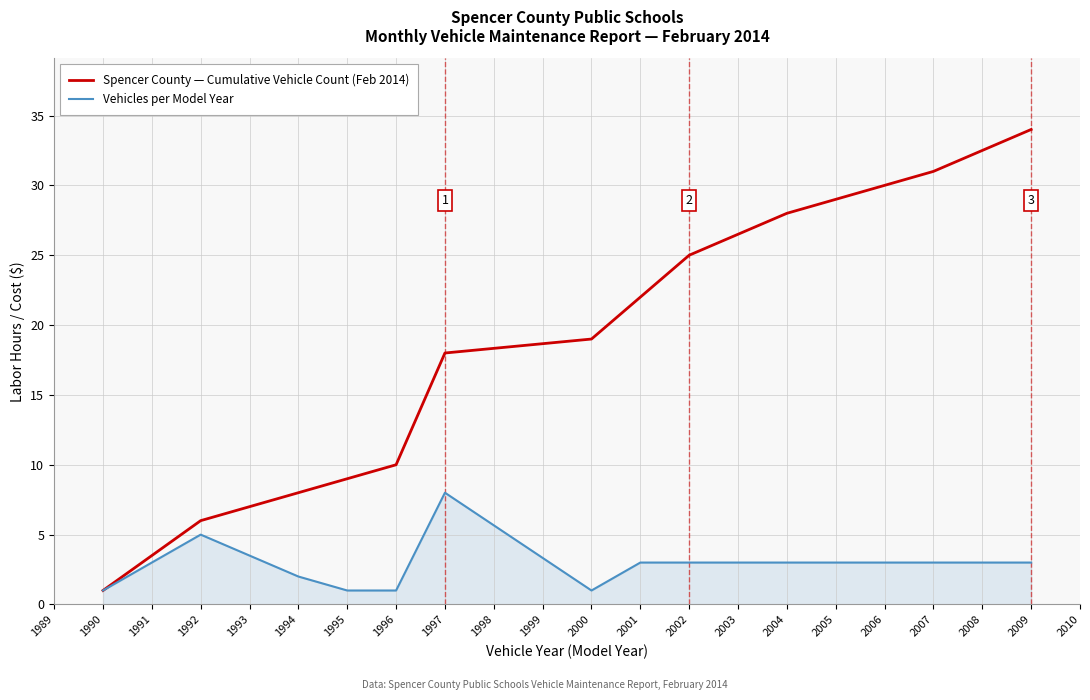

Reading left to right, what are all the values shown in this chart?

Spencer County — Cumulative Vehicle Count (Feb 2014): 1	6	8	9	10	18	19	22	25	28	31	34
Vehicles per Model Year: 1	5	2	1	1	8	1	3	3	3	3	3